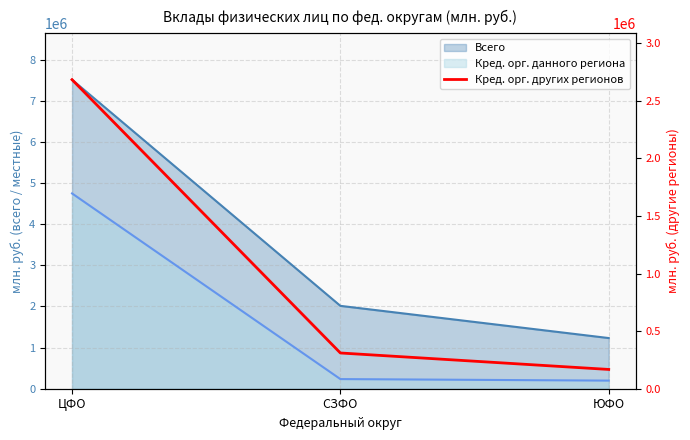

List the labels in order of value, smallest first.

ЮФО, СЗФО, ЦФО